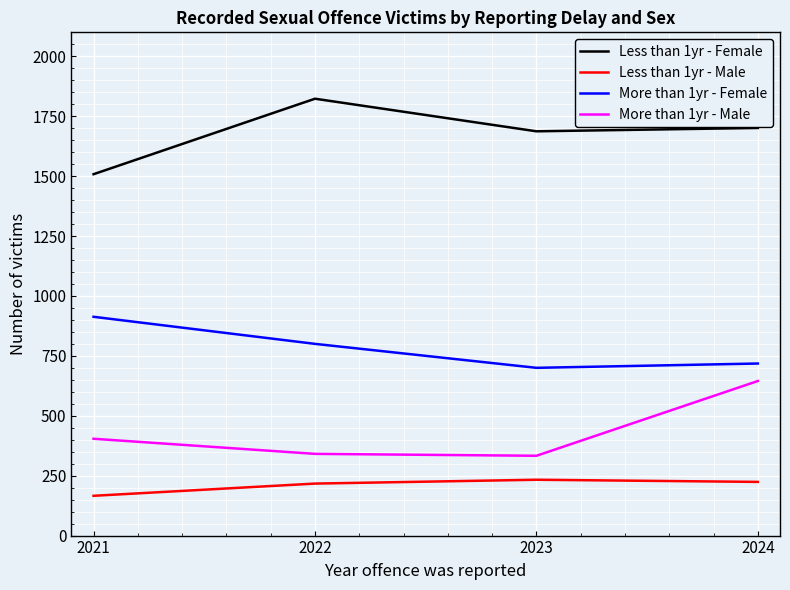

What is the total value across all series at 2023?

2953